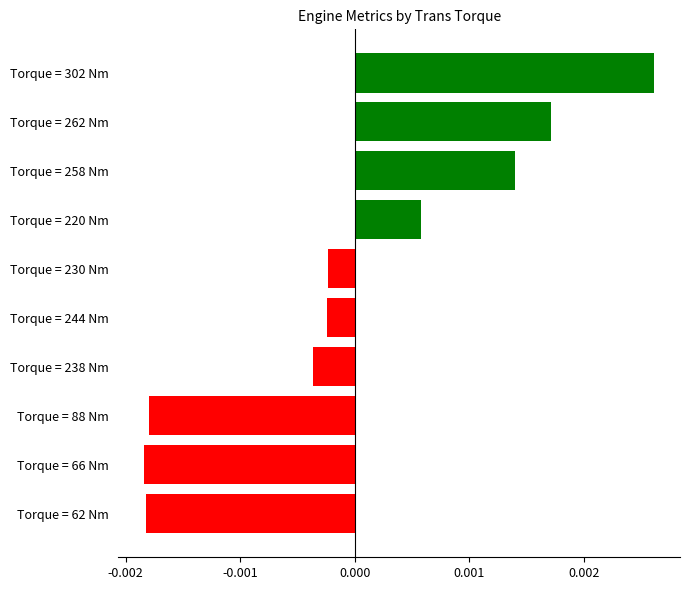

Does the chart contain stacked bars?

No